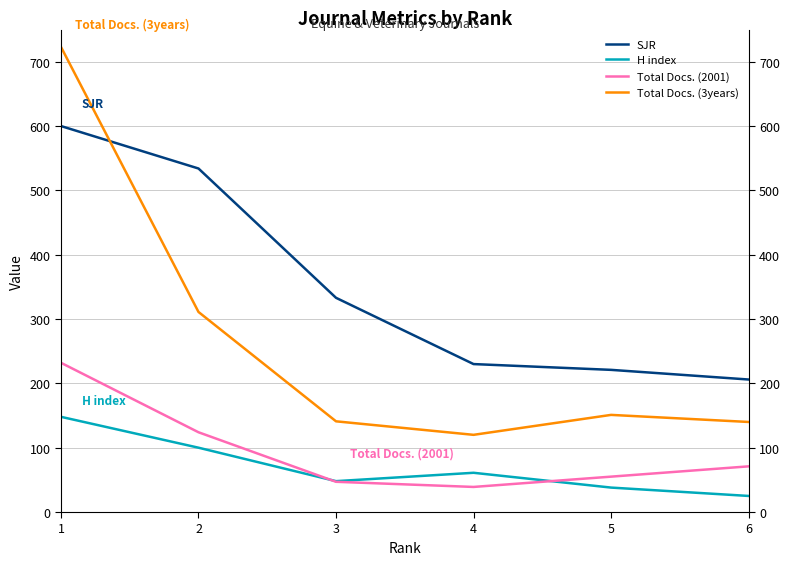

How many data points in Total Docs. (2001) are less than 71?

3